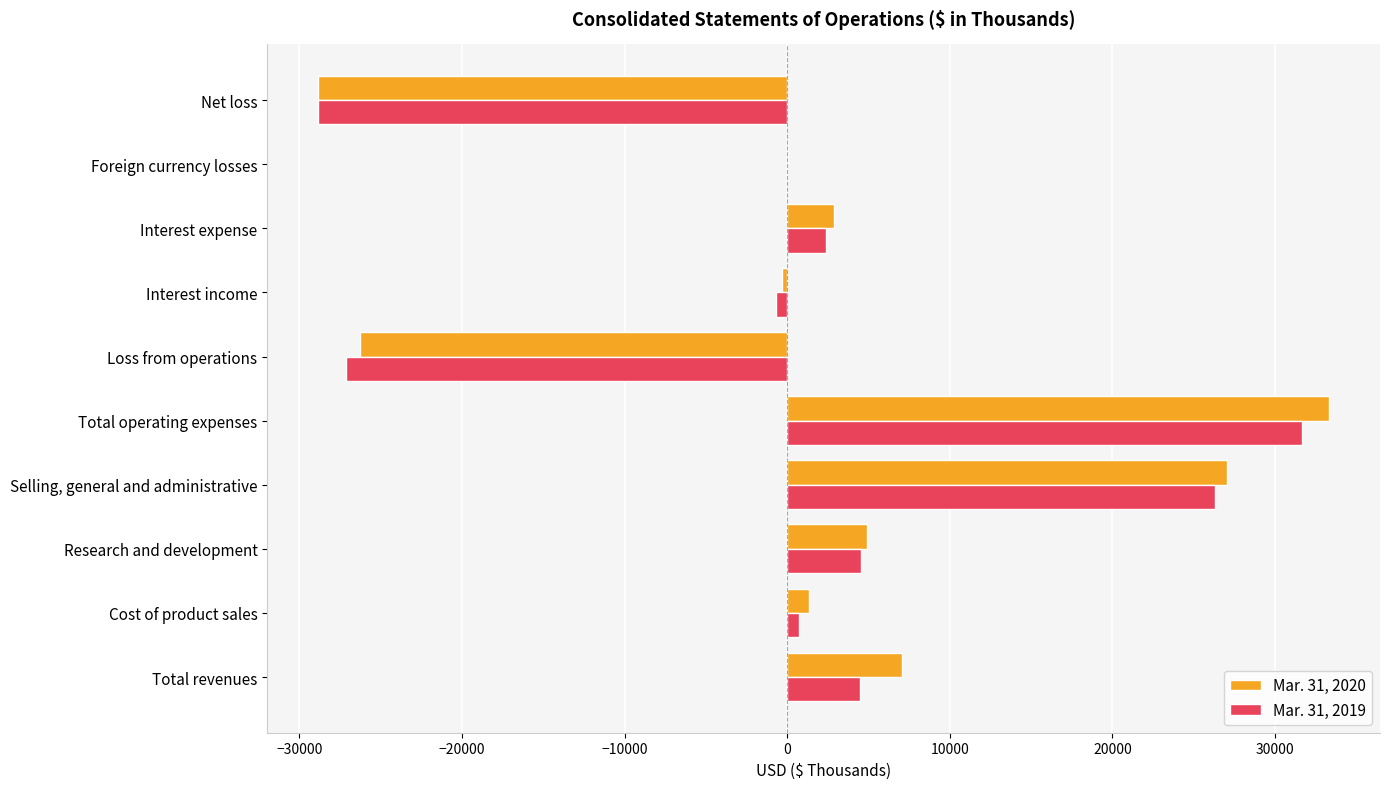

Is the value of Mar. 31, 2020 at Interest income greater than the value of Mar. 31, 2019 at Selling, general and administrative?

No